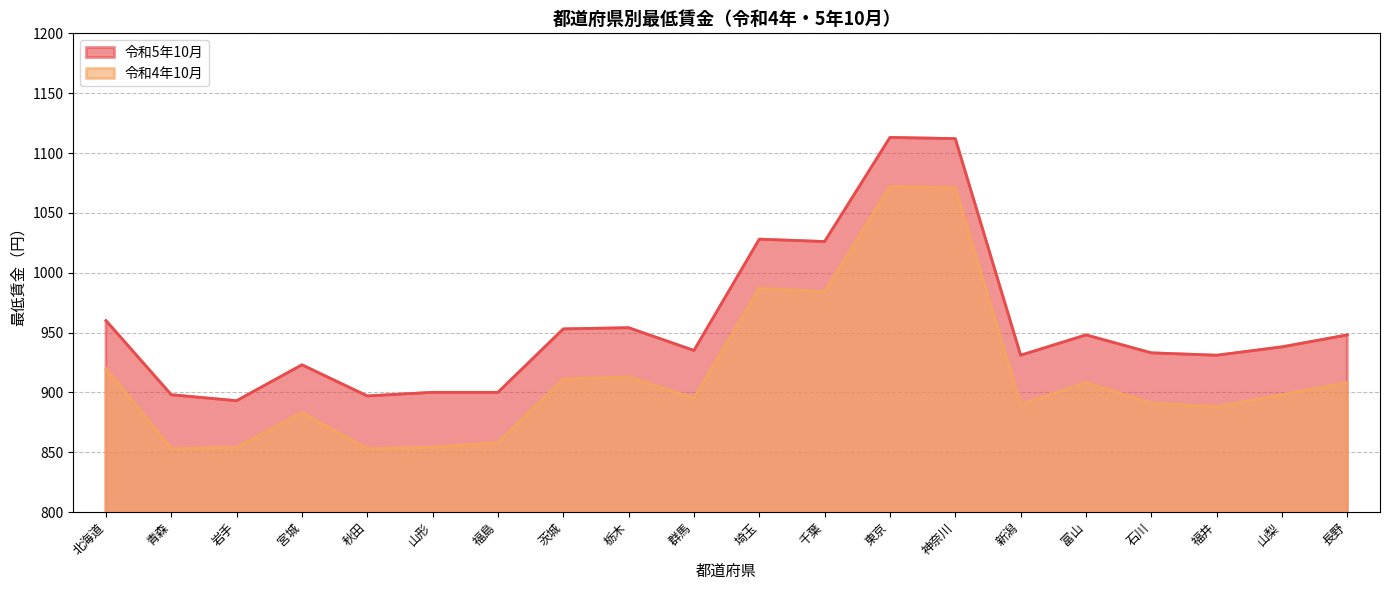

How many distinct data groups are displayed?

2